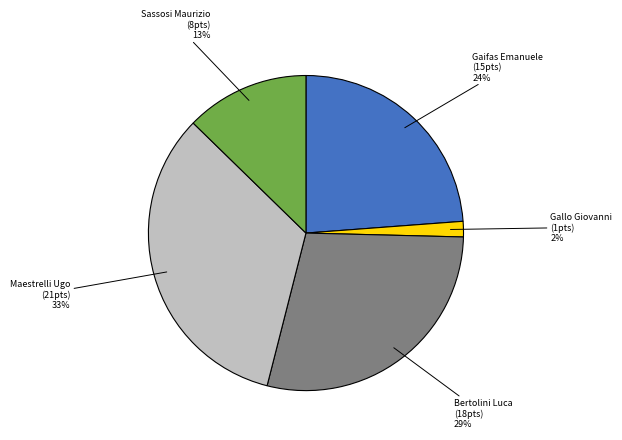

Is there any slice that represents more than half of the pie?

No